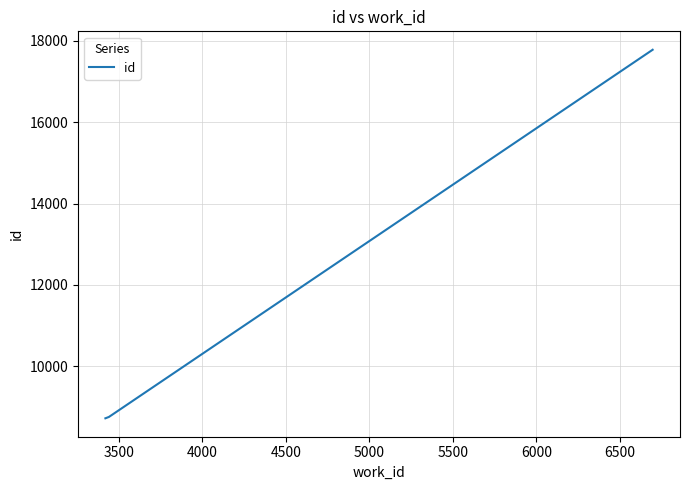

How many lines are shown in the chart?

1